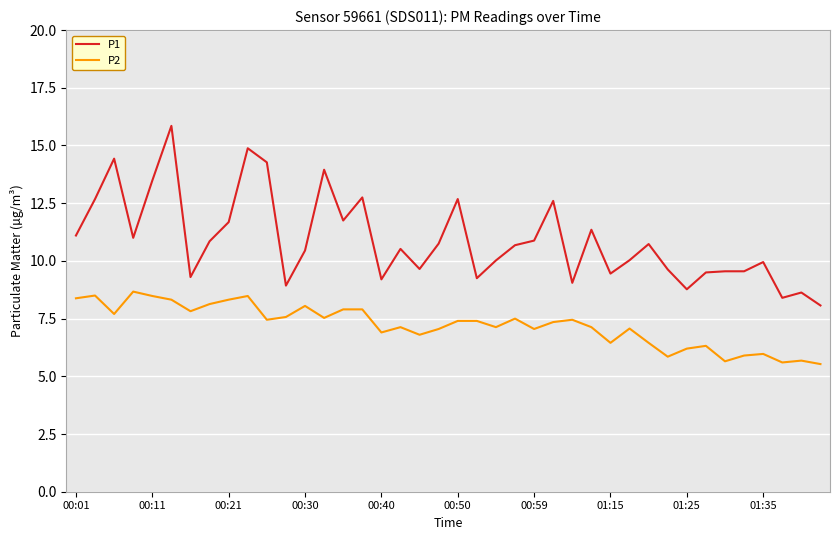

List the series in order of their overall mean, highest first.

P1, P2